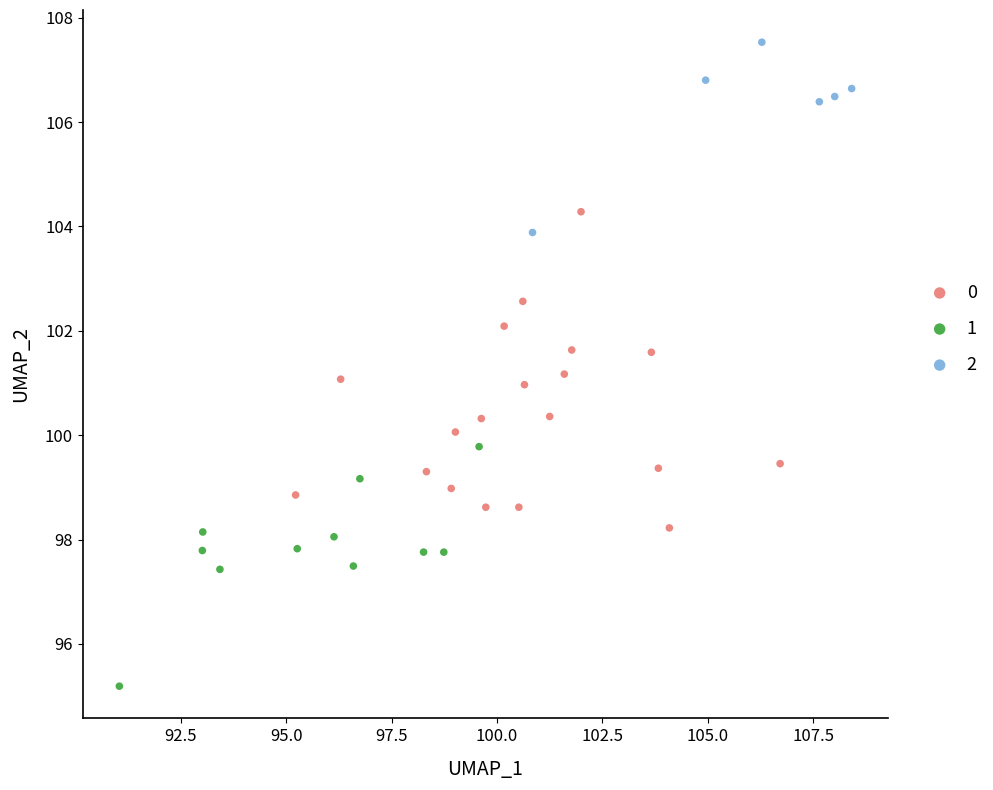

What are all the series names shown in the legend?

0, 1, 2